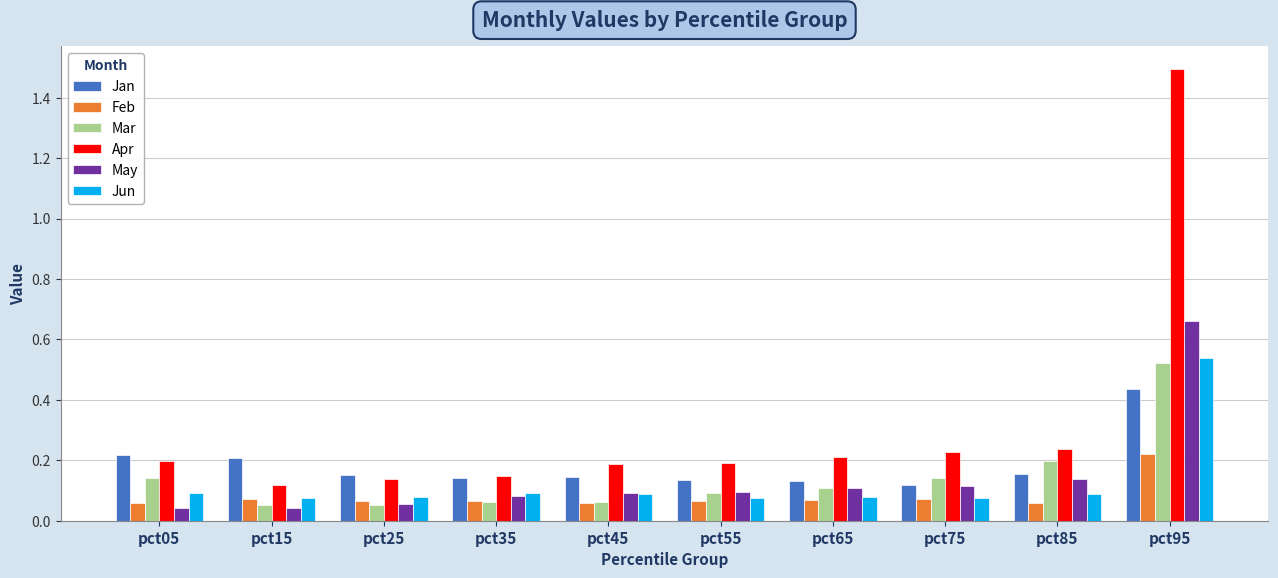

Which category has the highest value across all series?

pct95